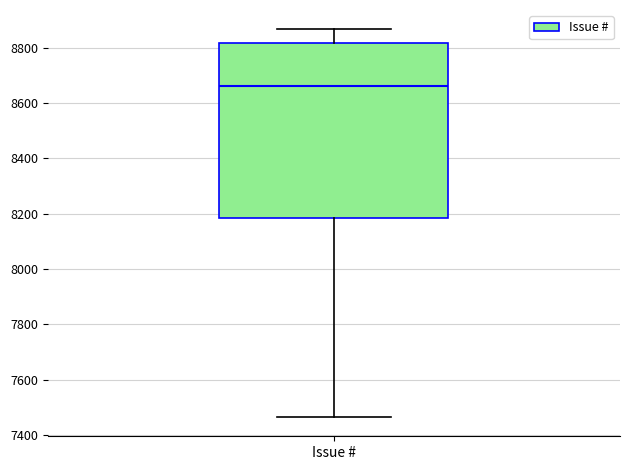

Transcribe this box plot: give where the median line is, the range the box spans, and where the two whiskers end, as read against the y-axis. The values are not printed on the chart, so give them approximately, as read against the axis.

median 8660, box 8180 to 8820, whiskers 7460 to 8860